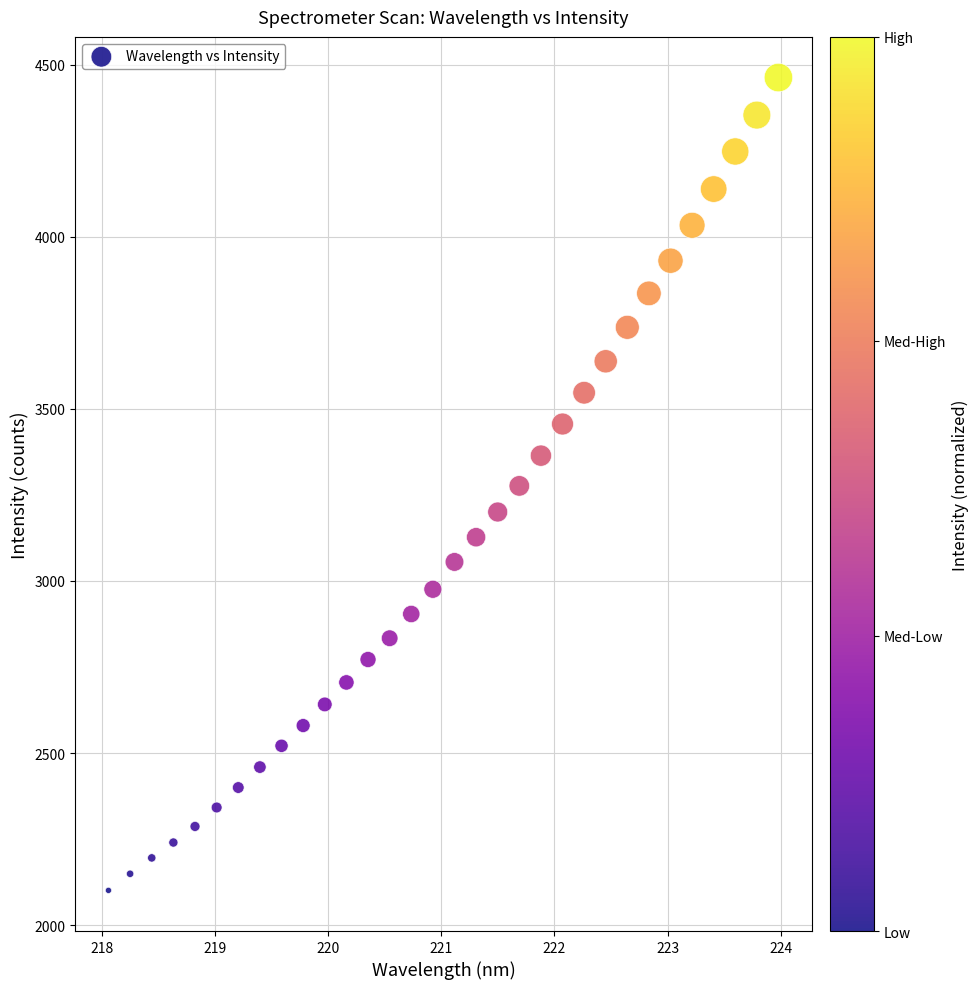

What is the range of Y values (max minus min)?

2361.4